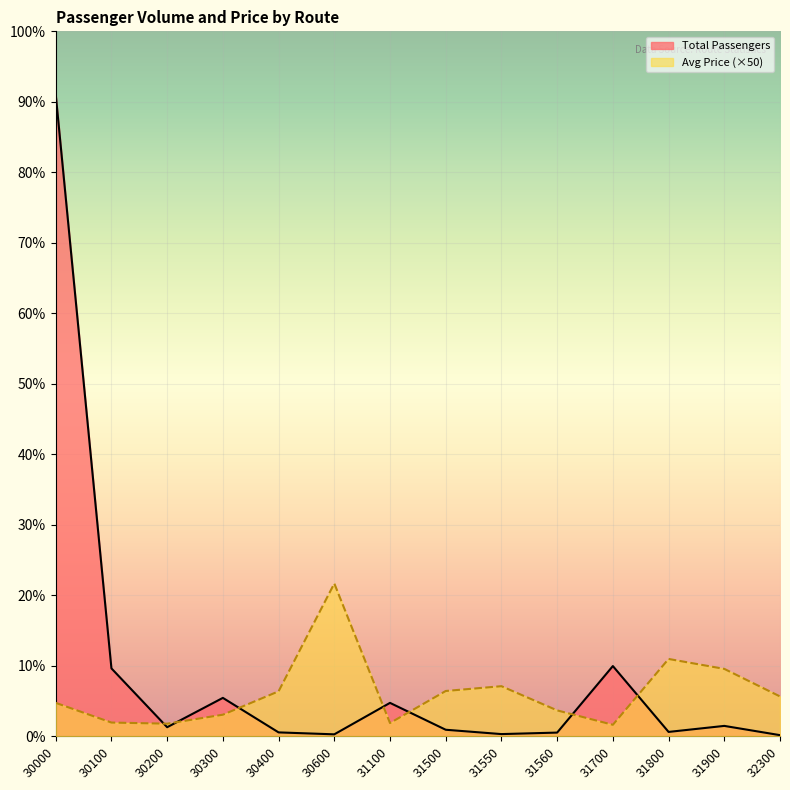

Where do Total Passengers and Avg Price first cross each other?

30100 and 30200